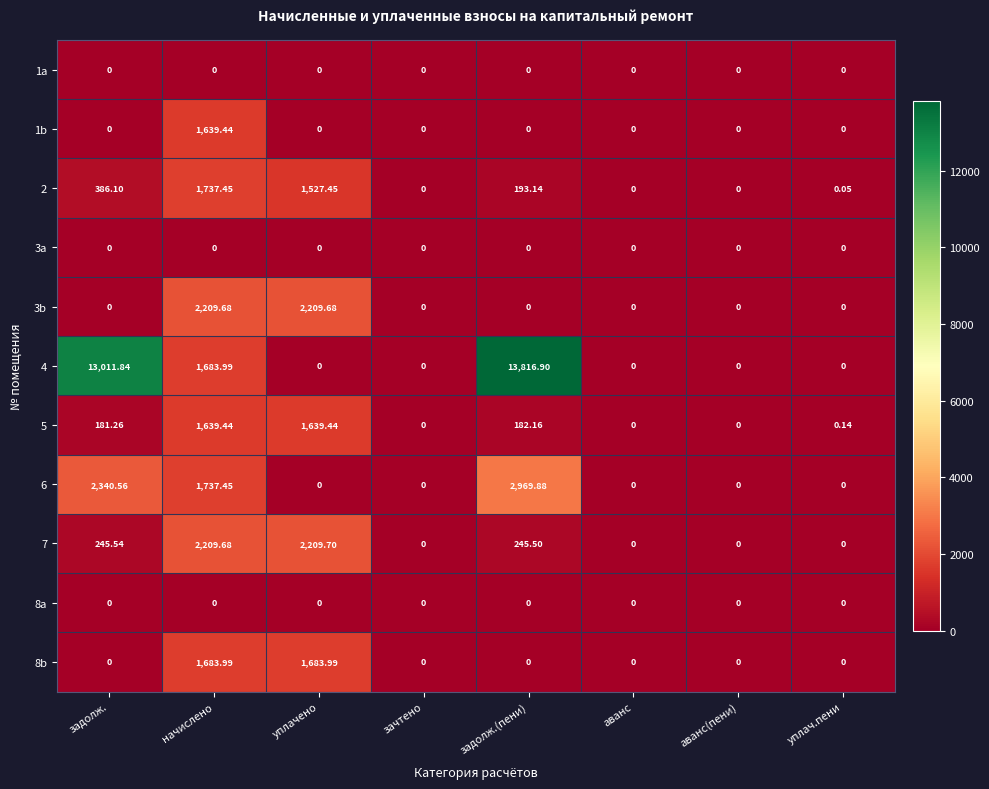

What is the greatest value displayed?

13816.9